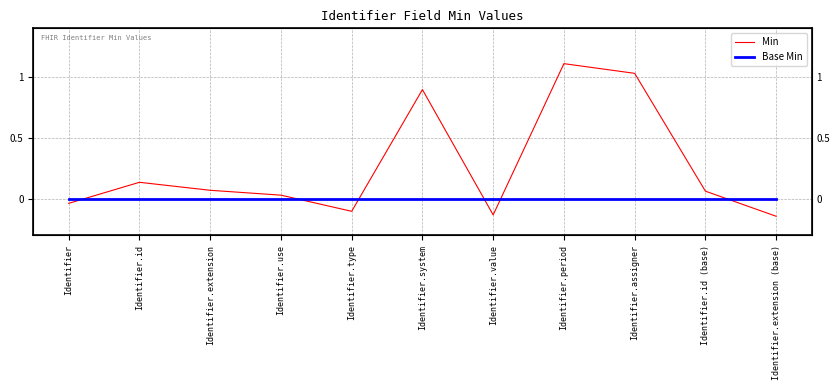

Reading left to right, what are all the values shown in this chart?

Min: Identifier=-0.0	Identifier.id=0.1	Identifier.extension=0.1	Identifier.use=0.0	Identifier.type=-0.1	Identifier.system=0.9	Identifier.value=-0.1	Identifier.period=1.1	Identifier.assigner=1.0	Identifier.id (base)=0.1	Identifier.extension (base)=-0.1
Base Min: Identifier=0.0	Identifier.id=0.0	Identifier.extension=0.0	Identifier.use=0.0	Identifier.type=0.0	Identifier.system=0.0	Identifier.value=0.0	Identifier.period=0.0	Identifier.assigner=0.0	Identifier.id (base)=0.0	Identifier.extension (base)=0.0